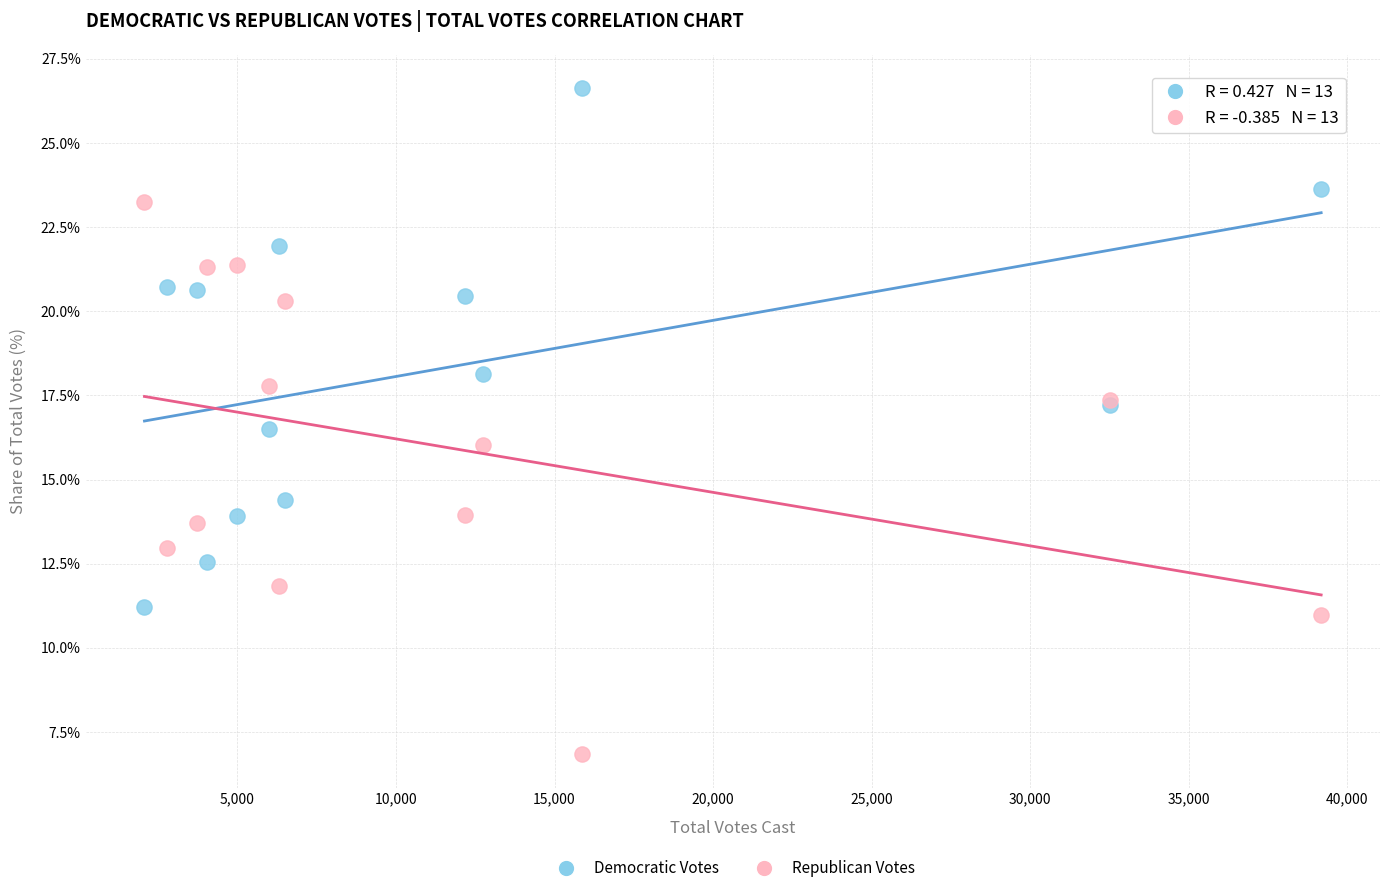

In the Republican Votes series, what Y value is closest to 15?

16.0